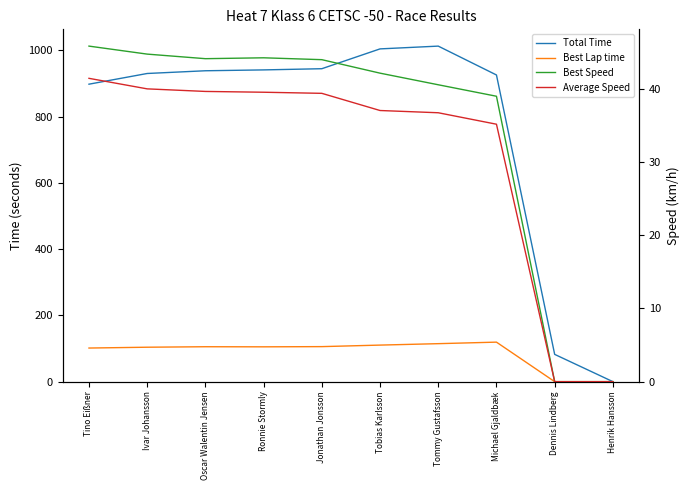

At which label is Total Time closest to 506?

Tino Eißner